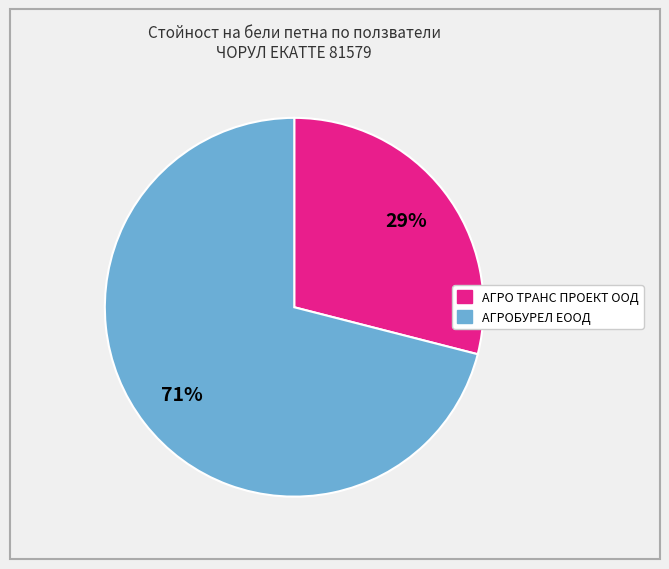

To the nearest percent, what is the difference between the largest and smallest slice percentages?

42%